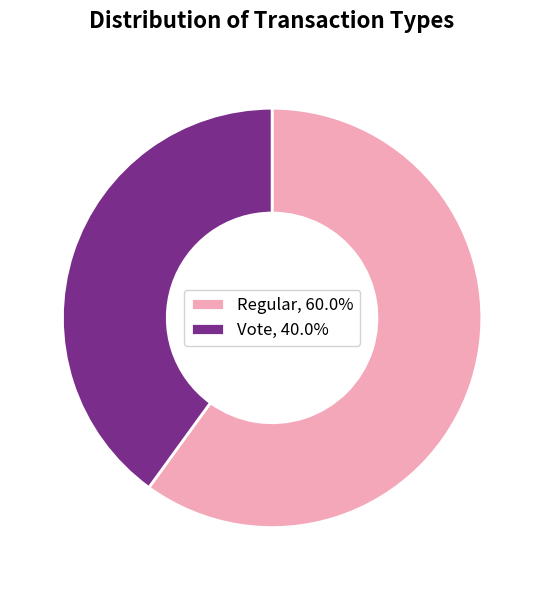

What is the largest slice in the pie chart?

Regular